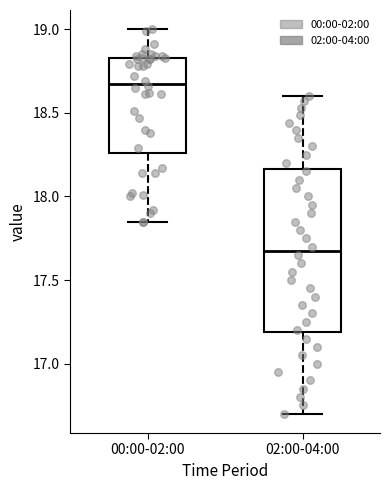

Which box's median line is the highest?

00:00-02:00